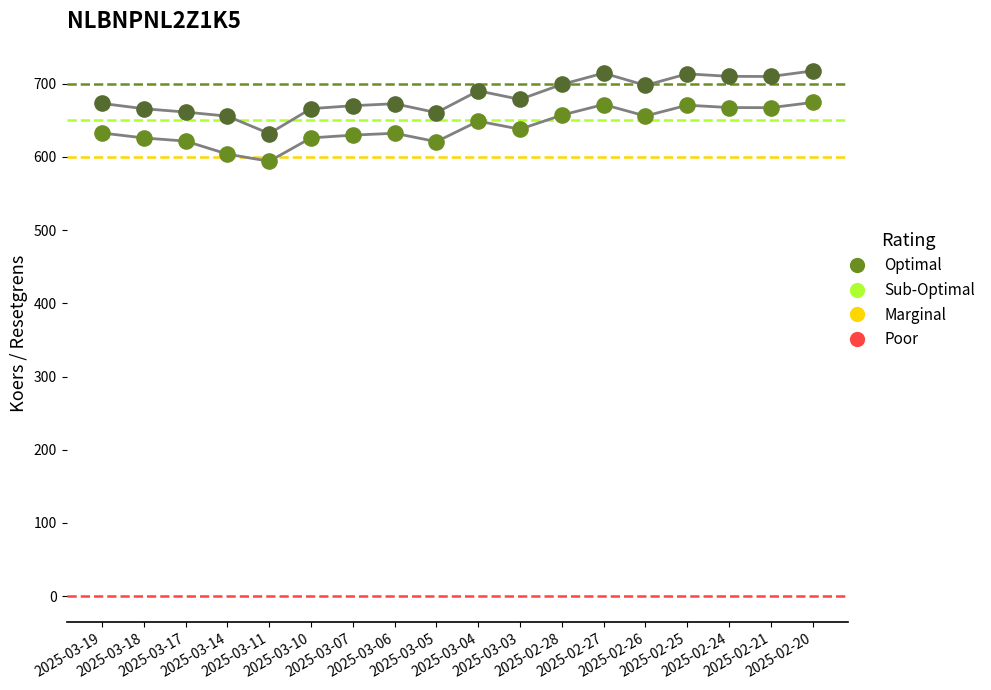

Across all data points, what is the range of Y values (max minus min)?

123.4